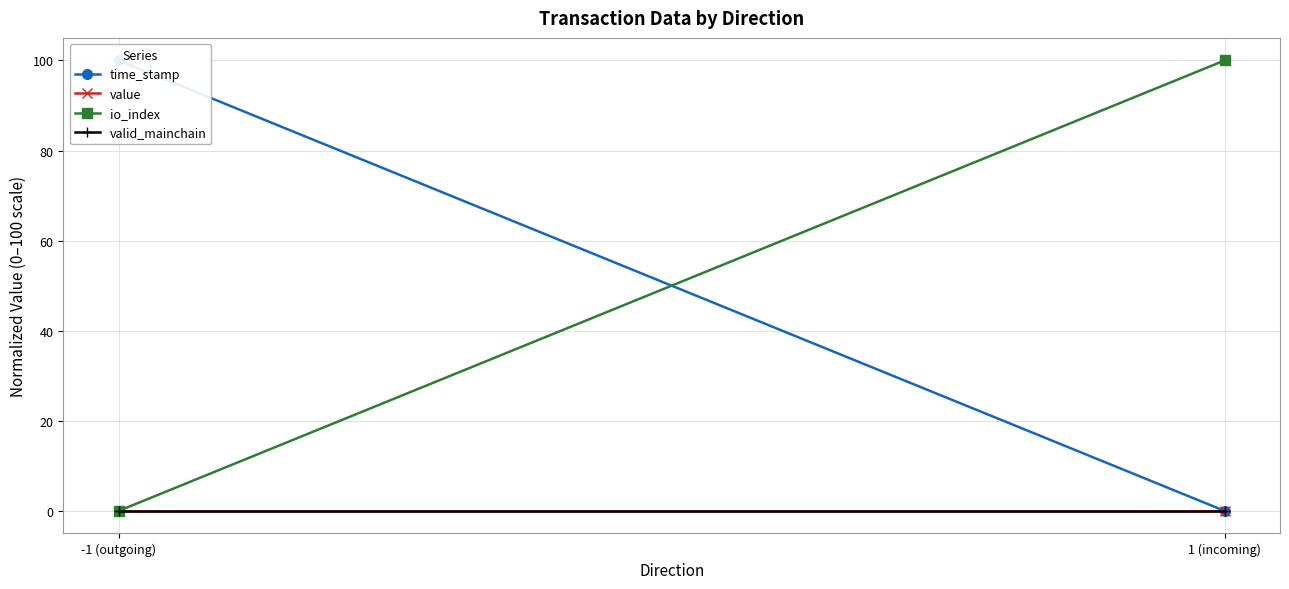

Reading left to right, what are all the values shown in this chart?

time_stamp: 100	0
value: 0	0
io_index: 0	100
valid_mainchain: 0	0